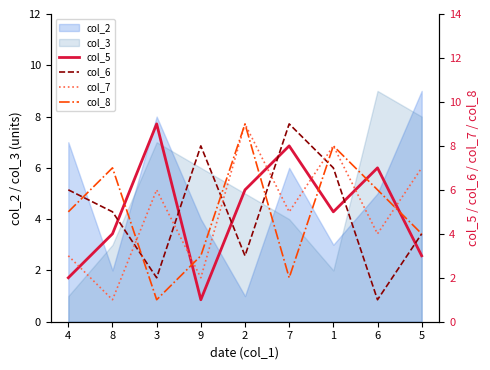

What is the difference between the col_7 values at 9 and 3?

4